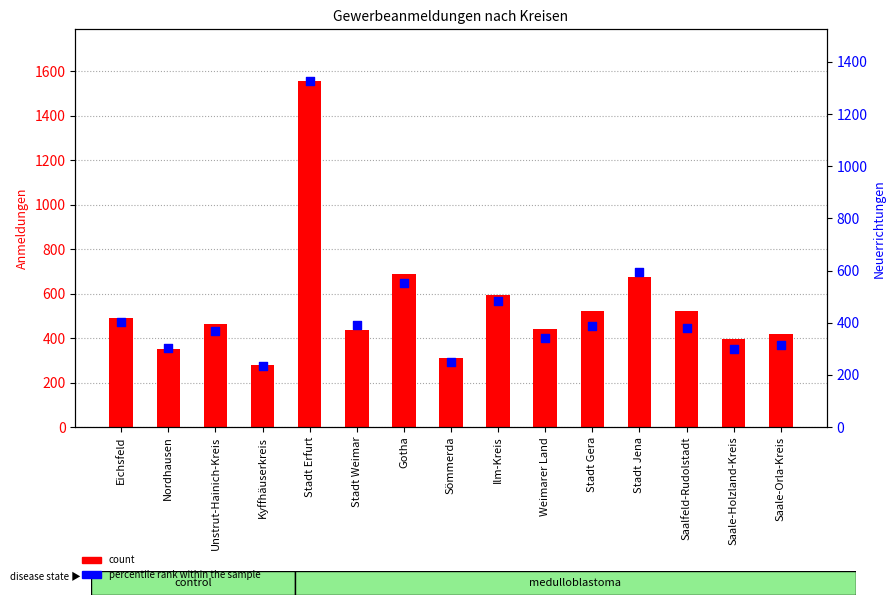

Which series has the largest Y range (max minus min)?

count